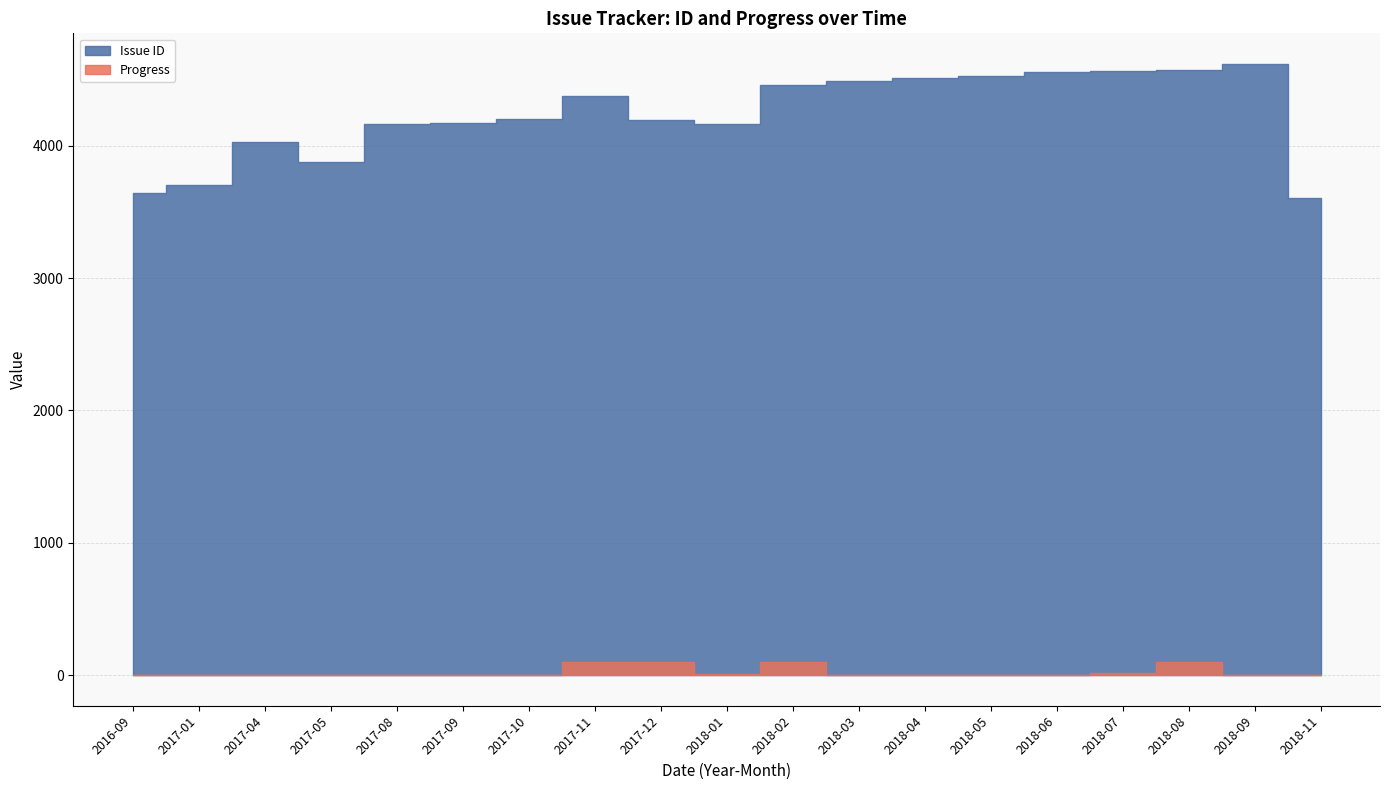

At which category is the sum across all series the highest?

2018-08